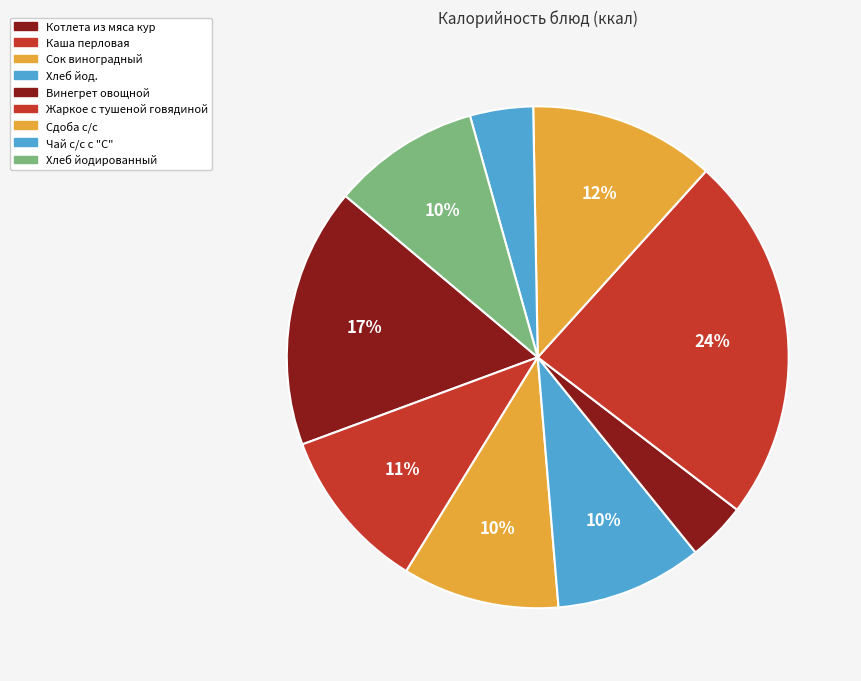

What is the change in value from Котлета из мяса кур to Хлеб йод.?

-103.4